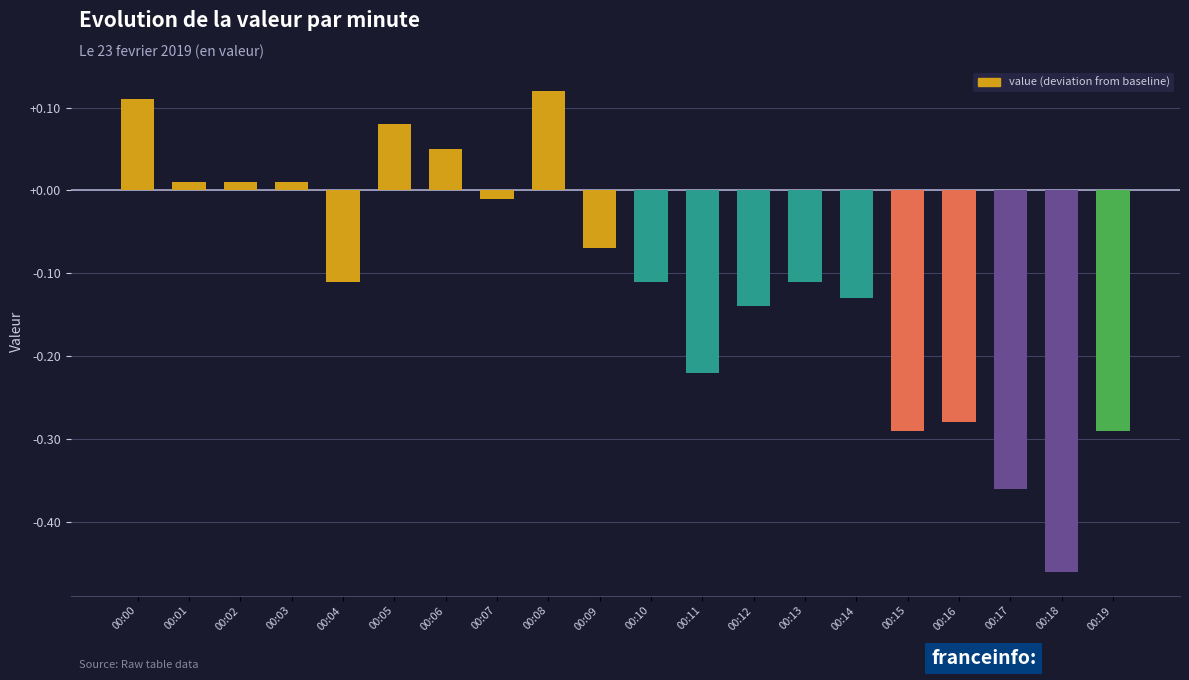

What is the difference between the maximum and minimum values?

0.6